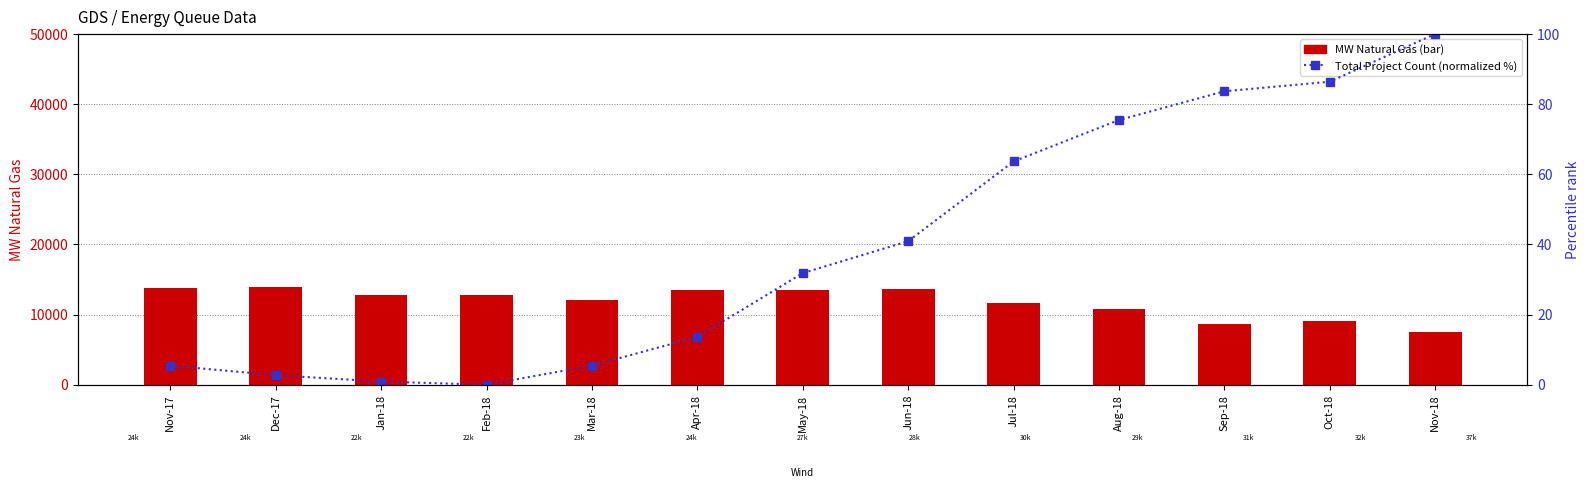

Reading left to right, list all the values displayed in this chart.

MW Natural Gas: 13747.0	13969.0	12768.0	12727.0	12065.0	13484.0	13442.0	13674.0	11668.0	10814.0	8589.6	9073.6	7503.4
Total Project Count (normalized %): 5.5	2.7	0.9	0.0	5.5	13.6	31.8	40.9	63.6	75.5	83.6	86.4	100.0